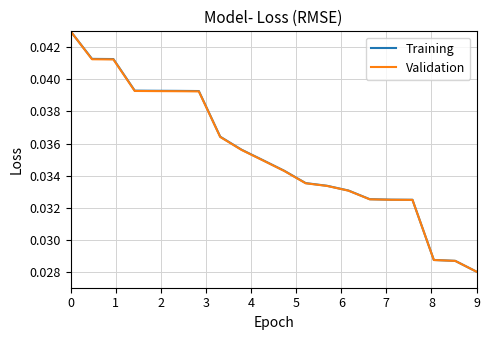

What is the sum of all Validation values?

0.7